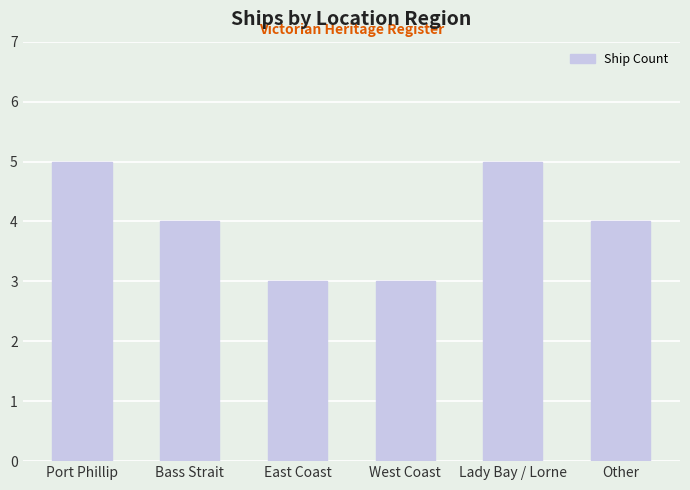

Read the value at Bass Strait.

4